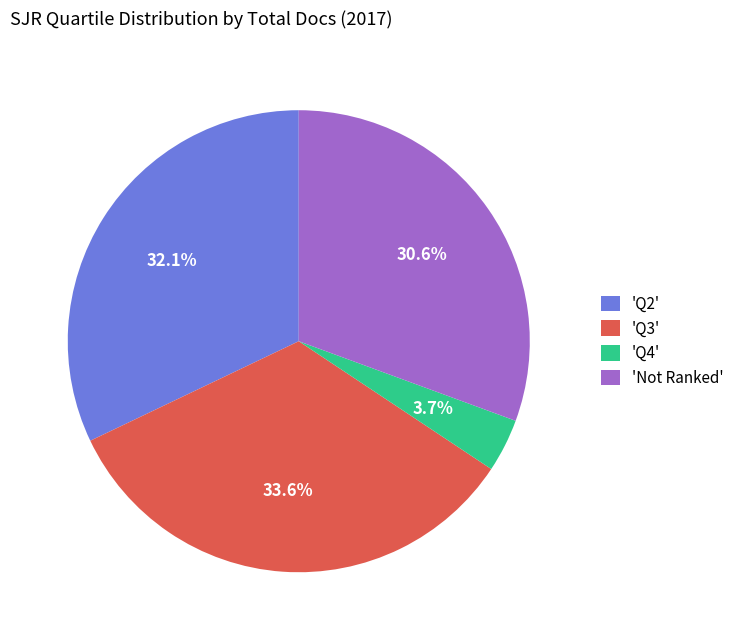

Which category has the biggest portion of the pie?

'Q3'